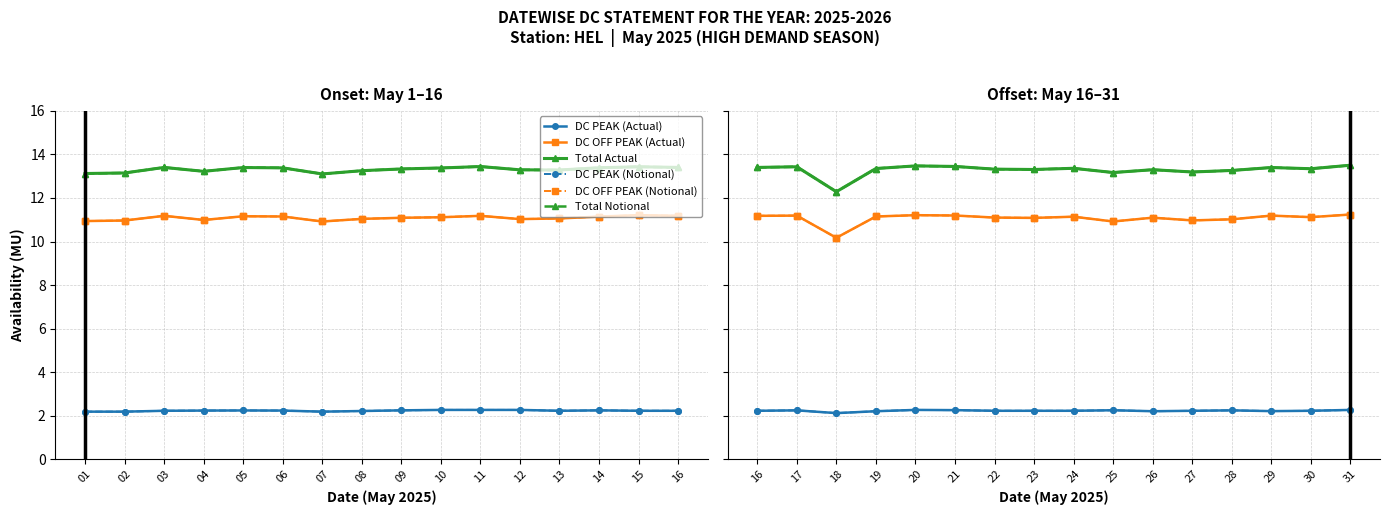

How many lines are shown in the chart?

6